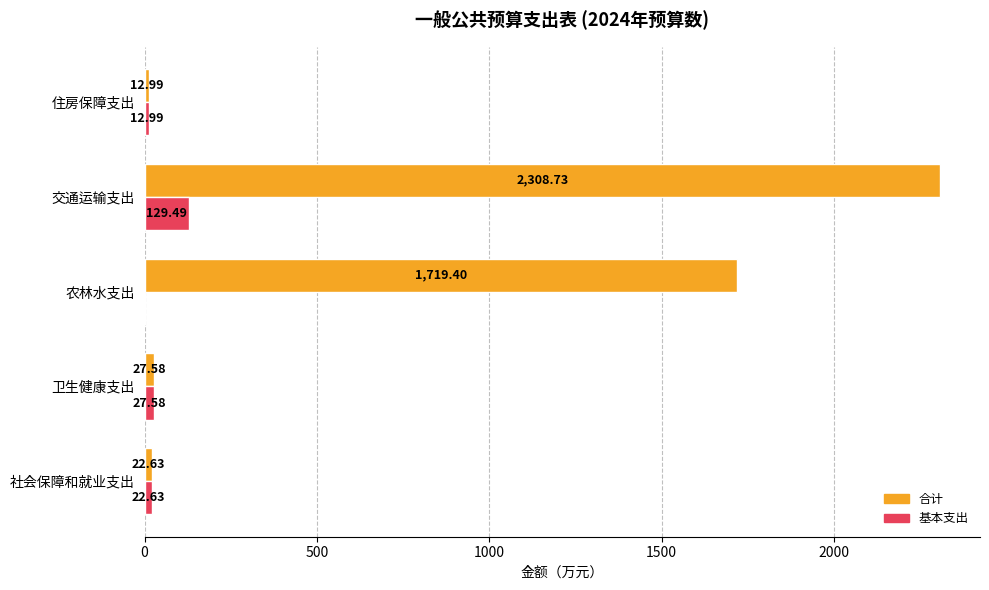

How many values in the 基本支出 series exceed 22?

3